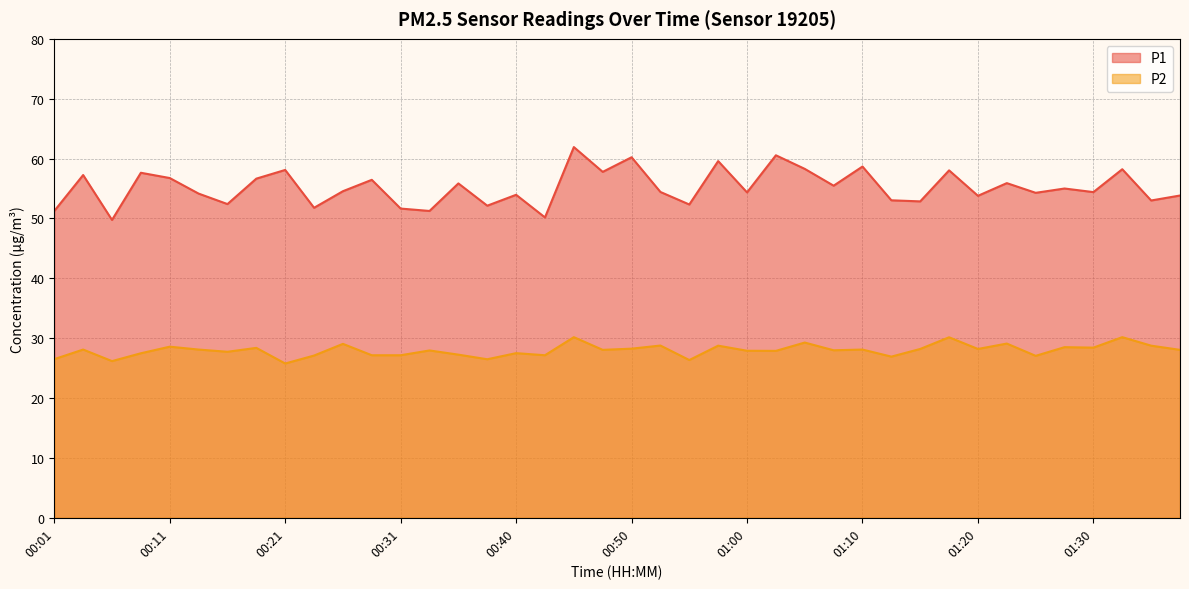

True or false: P2 has a value of 48.7 at 01:03.

False